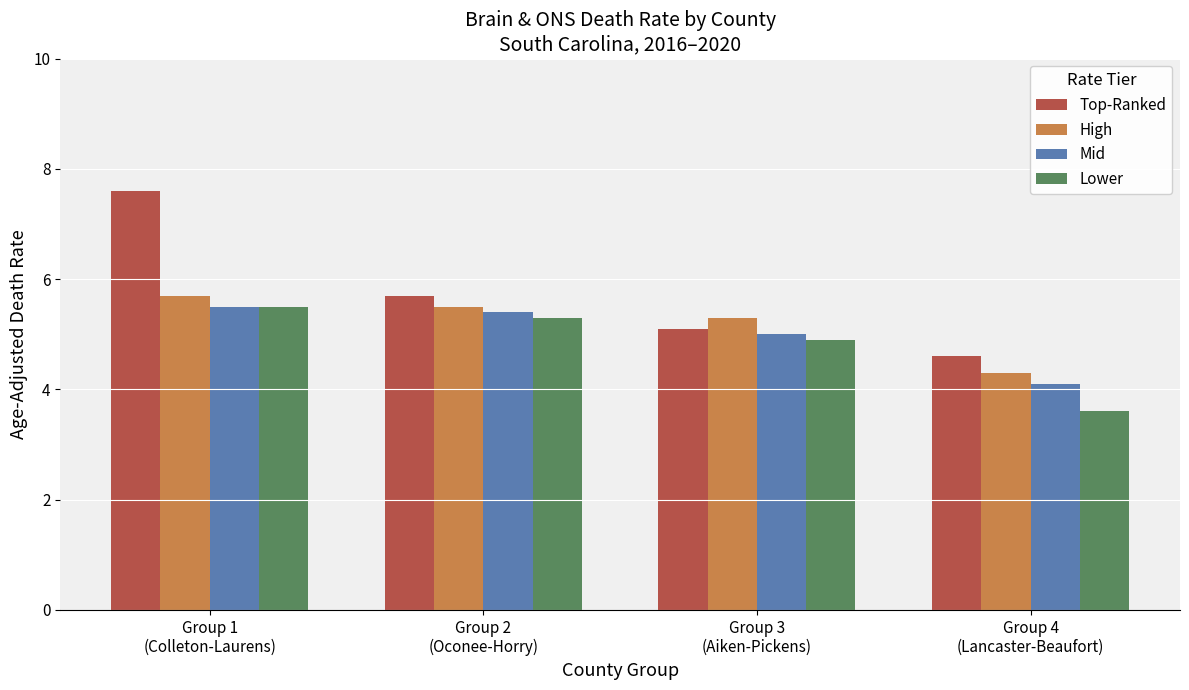

List the series in order of their overall mean, lowest first.

Lower, Mid, High, Top-Ranked